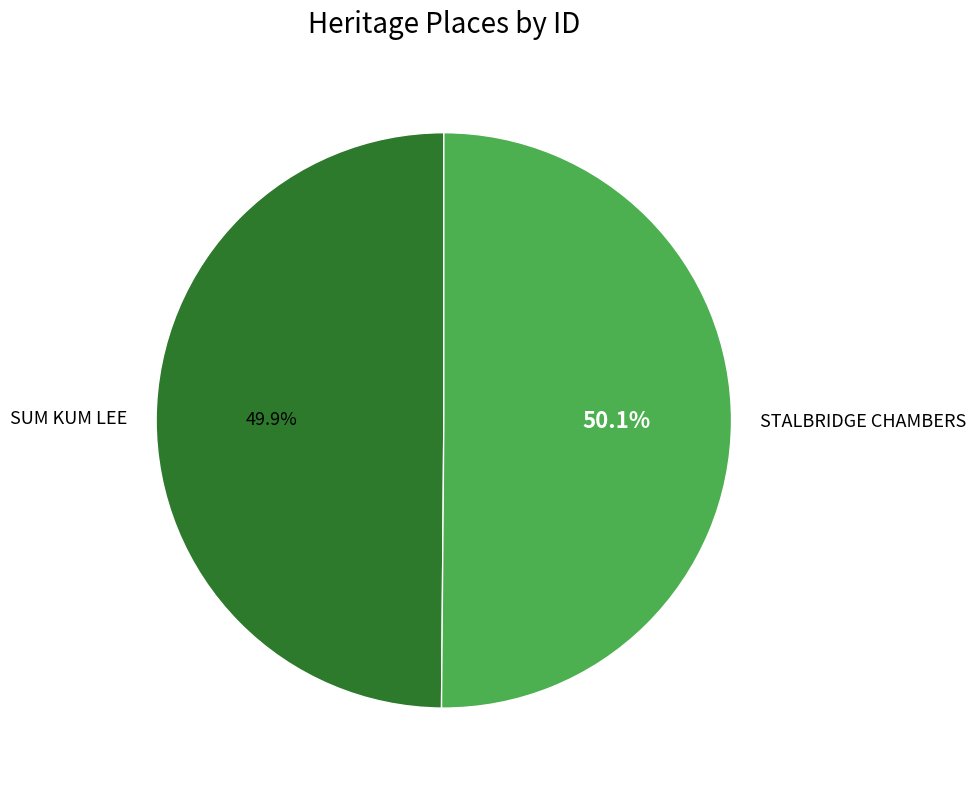

Does any single category account for the majority?

Yes